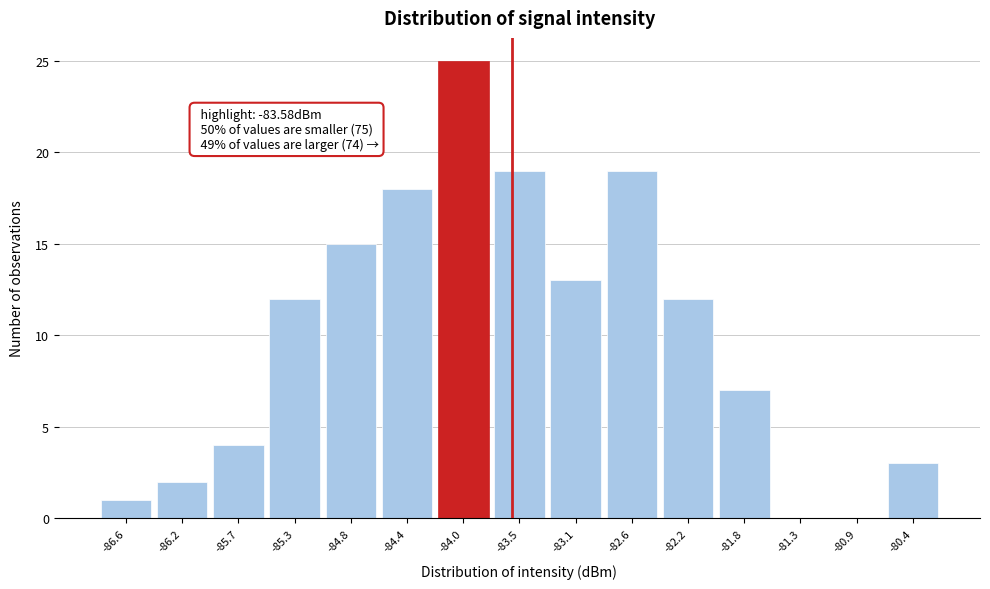

Reading left to right, what are all the values shown in this chart?

-86.6=1	-86.2=2	-85.7=4	-85.3=12	-84.8=15	-84.4=18	-84.0=25	-83.5=19	-83.1=13	-82.6=19	-82.2=12	-81.8=7	-81.3=0	-80.9=0	-80.4=3